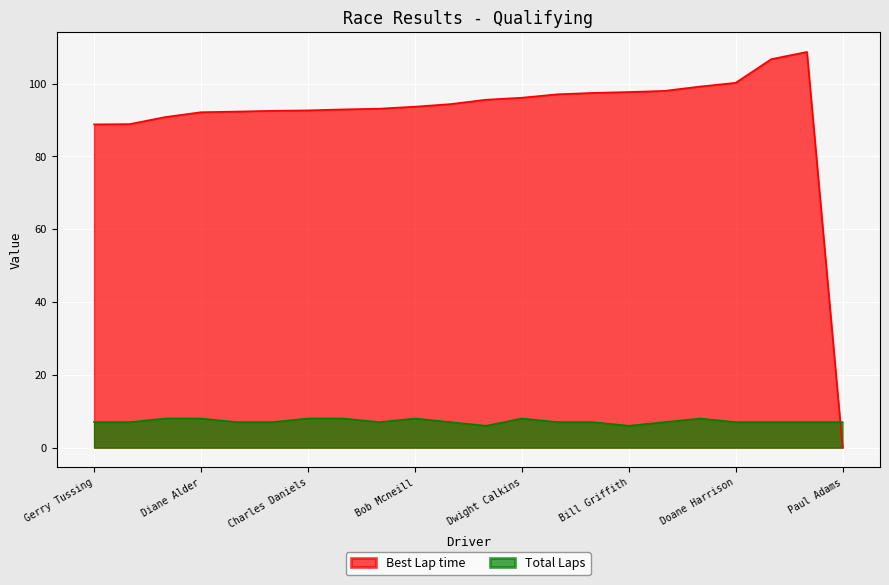

Which series ends up on top after the final intersection of Best Lap time and Total Laps?

Total Laps